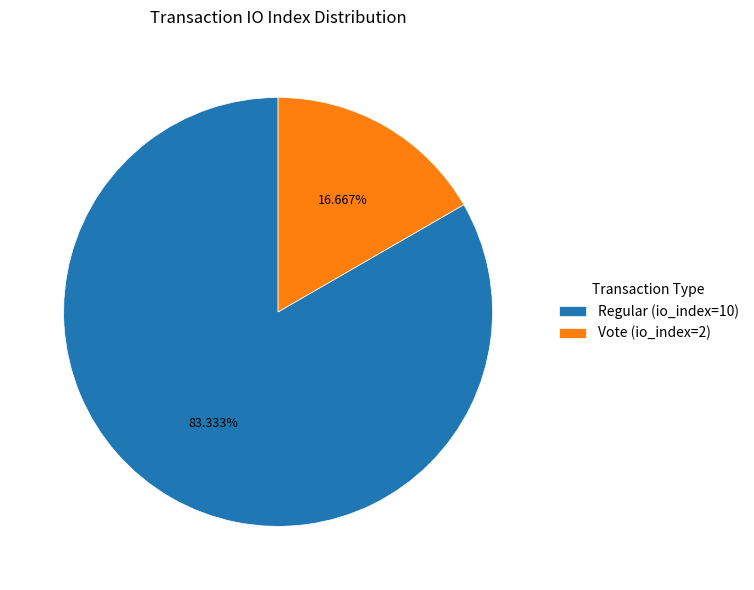

Do Regular (io_index=10) and Vote (io_index=2) together represent more than half of the pie?

Yes